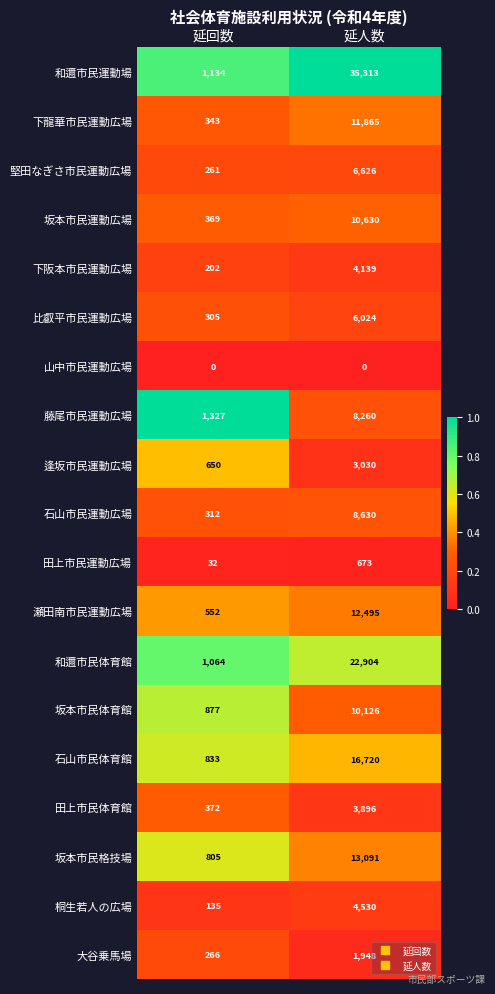

Rank the series at 延人数 from lowest to highest value.

山中市民運動広場, 田上市民運動広場, 大谷乗馬場, 逢坂市民運動広場, 田上市民体育館, 下阪本市民運動広場, 桐生若人の広場, 比叡平市民運動広場, 堅田なぎさ市民運動広場, 藤尾市民運動広場, 石山市民運動広場, 坂本市民体育館, 坂本市民運動広場, 下龍華市民運動広場, 瀬田南市民運動広場, 坂本市民格技場, 石山市民体育館, 和邇市民体育館, 和邇市民運動場